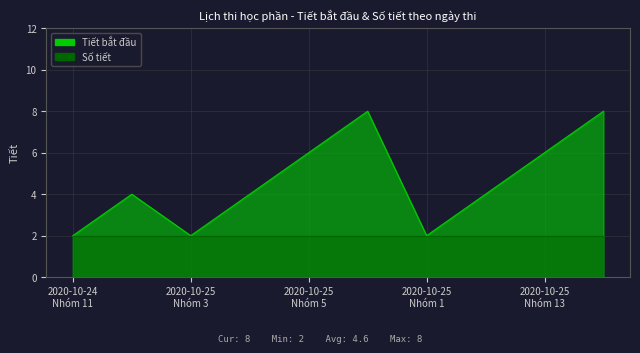

Rank the series by their maximum value, from highest to lowest.

Tiết bắt đầu, Số tiết